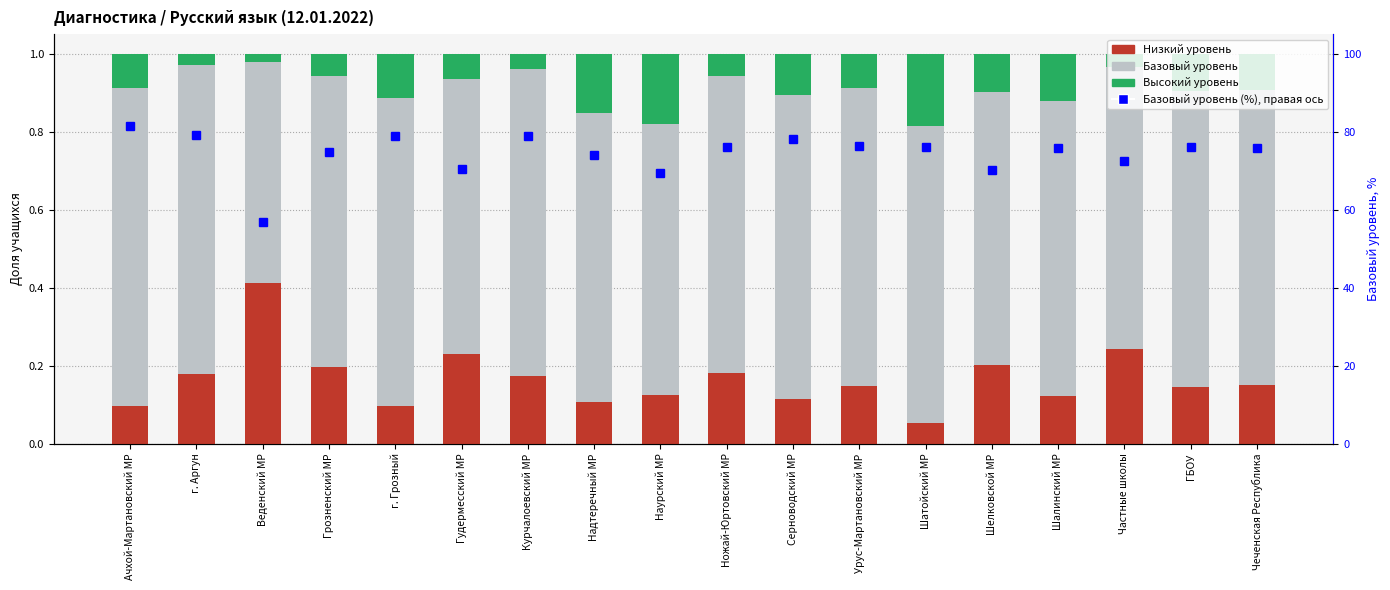

The value of Базовый уровень at Чеченская Республика is 0.8. True or false?

True